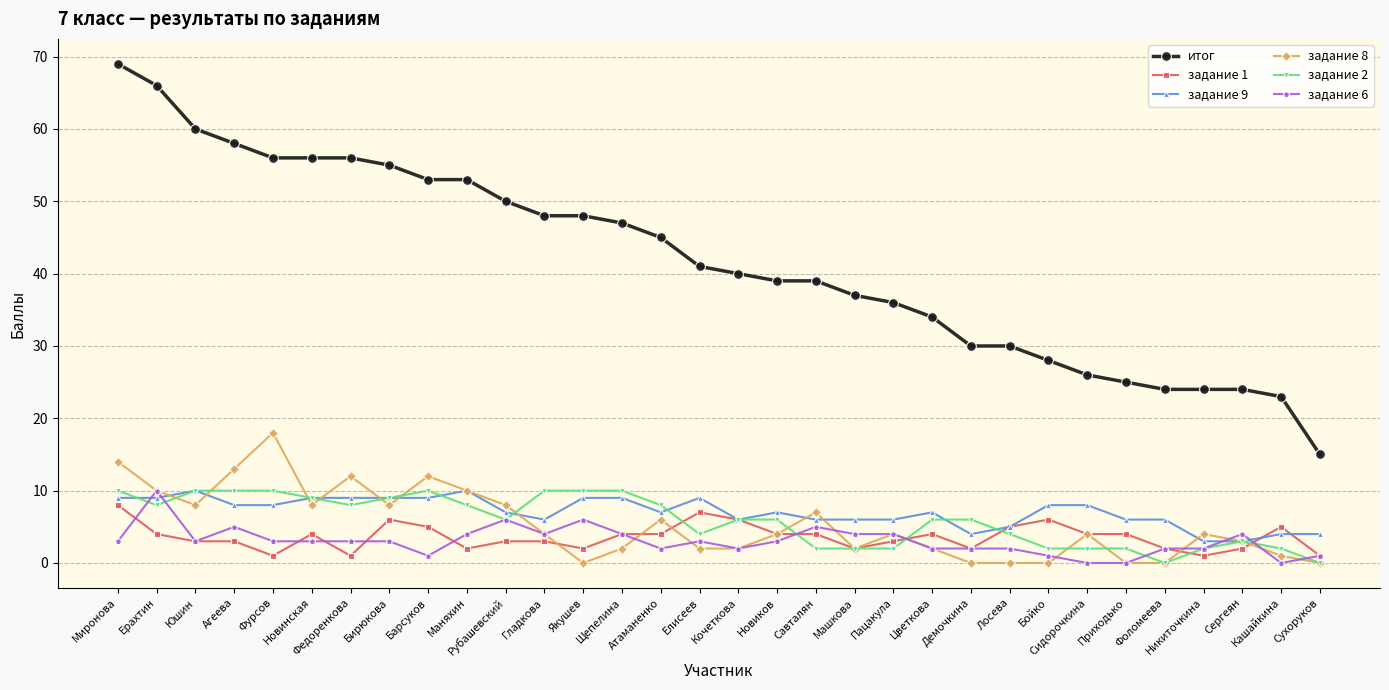

What are all the series names shown in the legend?

итог, задание 1, задание 9, задание 8, задание 2, задание 6